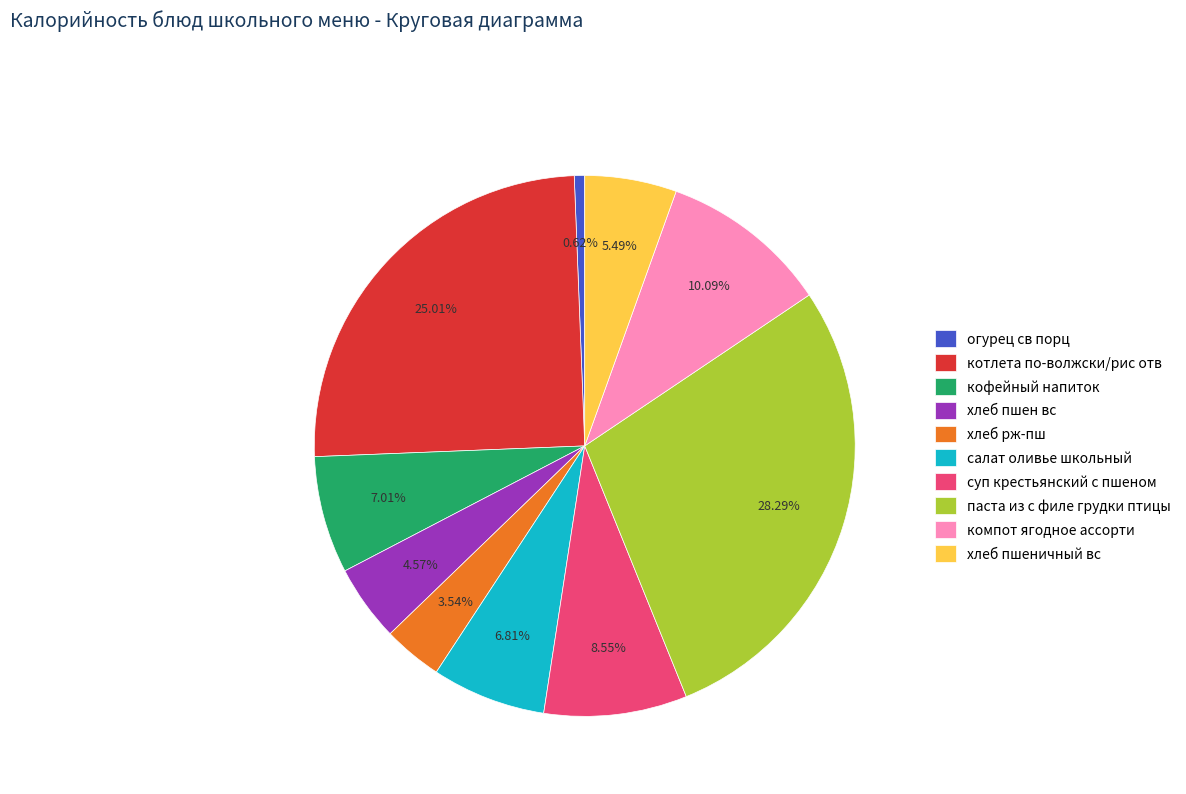

Does суп крестьянский с пшеном account for over 50% of the chart?

No